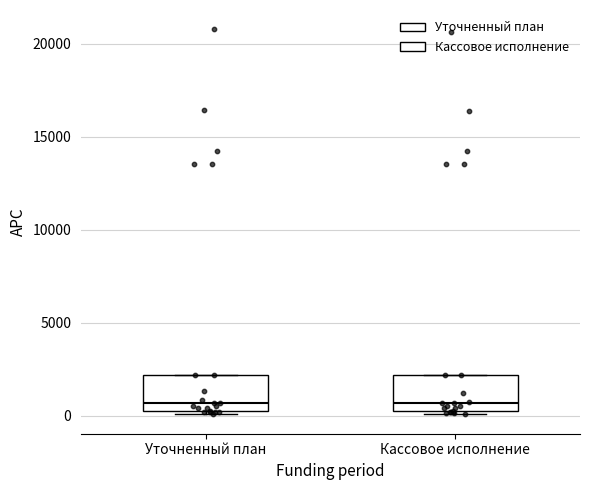

Where is the upper edge of the box for Уточненный план on the y-axis? The values are not printed on the chart, so give them approximately, as read against the axis.

2000